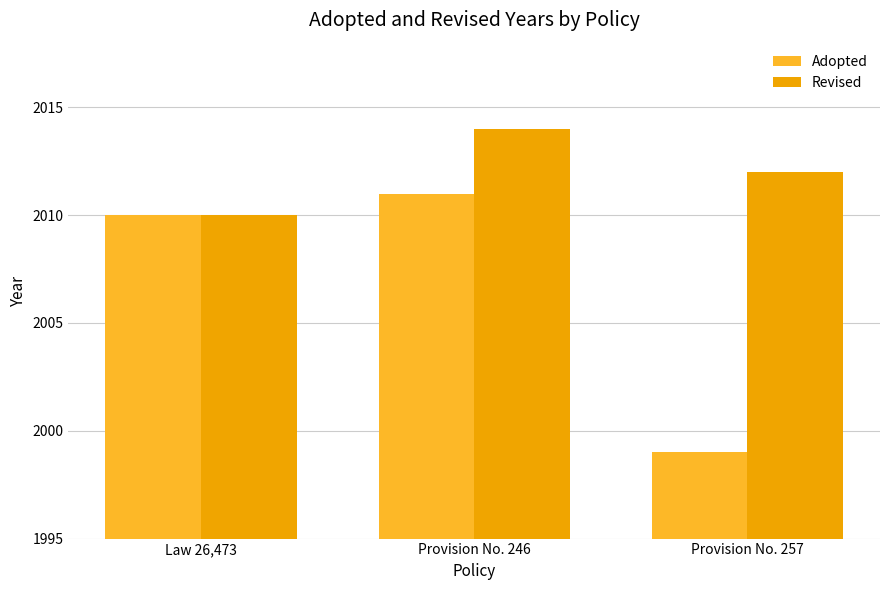

Which series has the largest total across all categories?

Revised